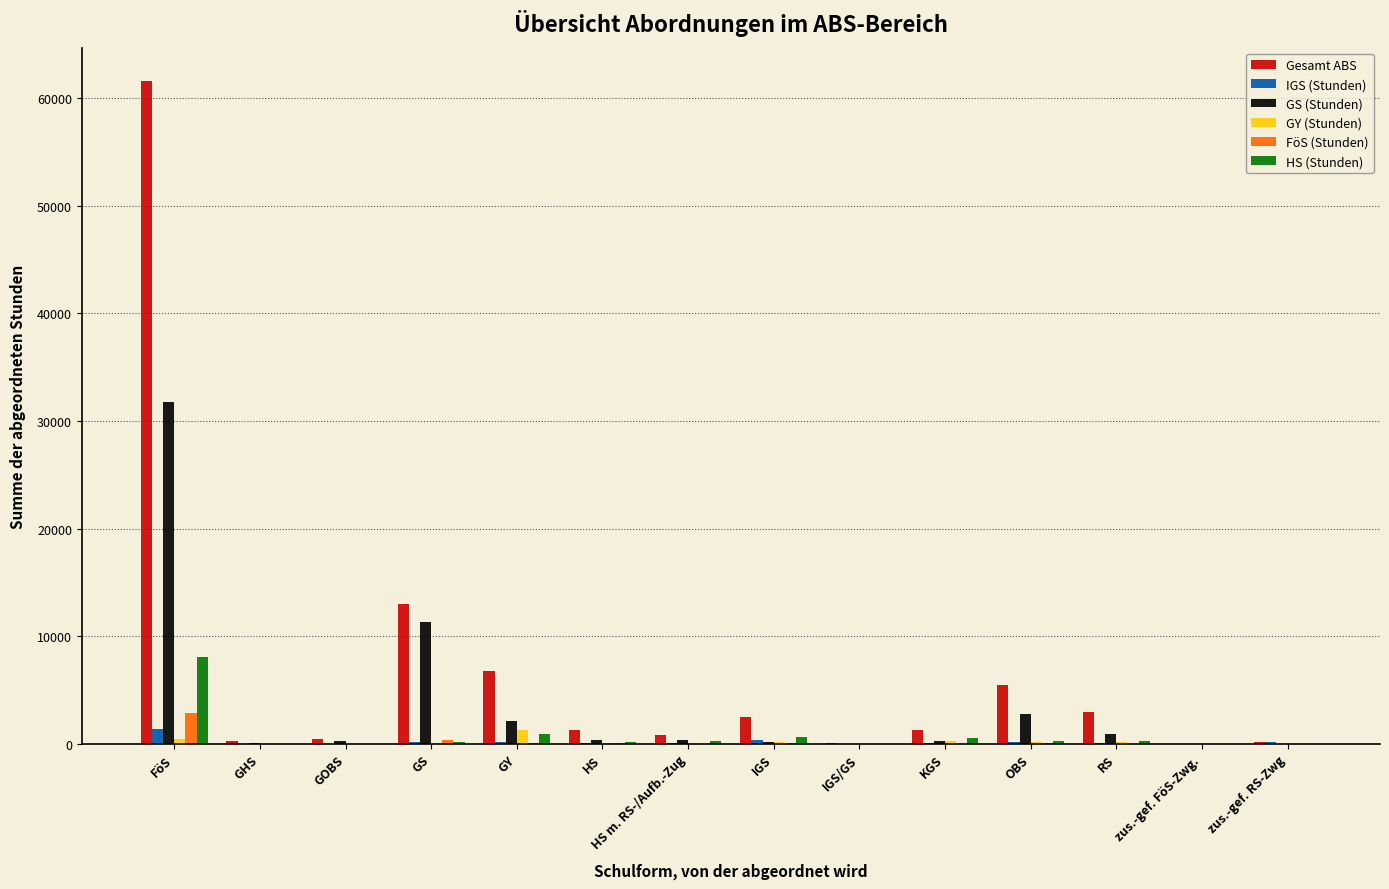

Are the bars grouped side by side (vs. stacked)?

Yes